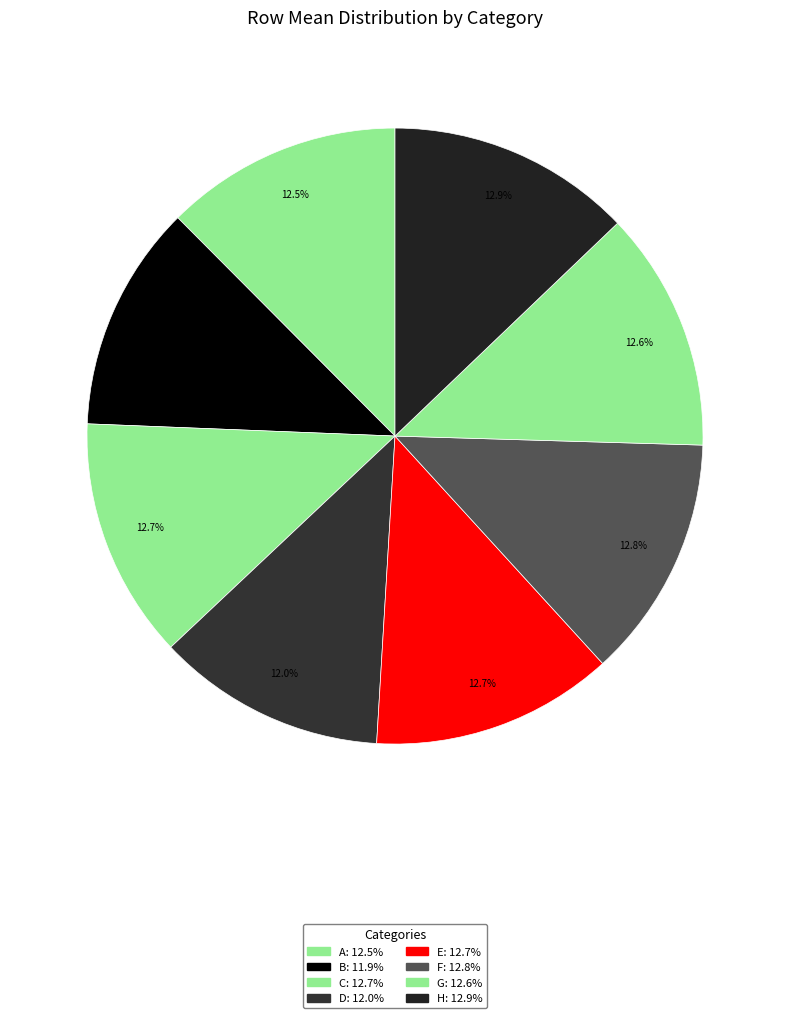

Which slice is the largest?

H